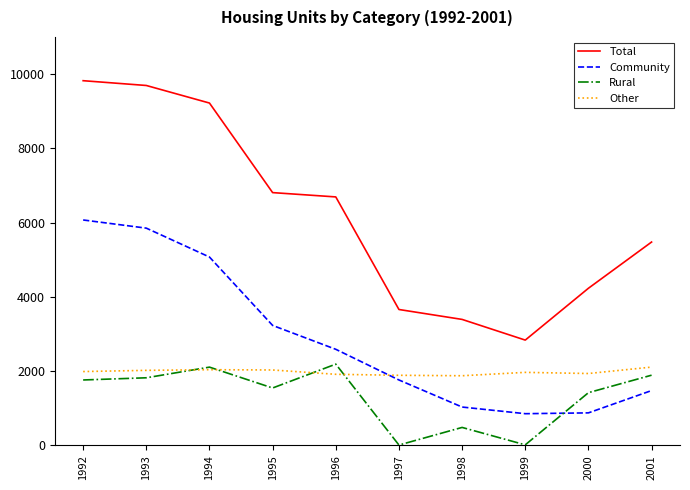

What is the highest value of the Total series?

9822